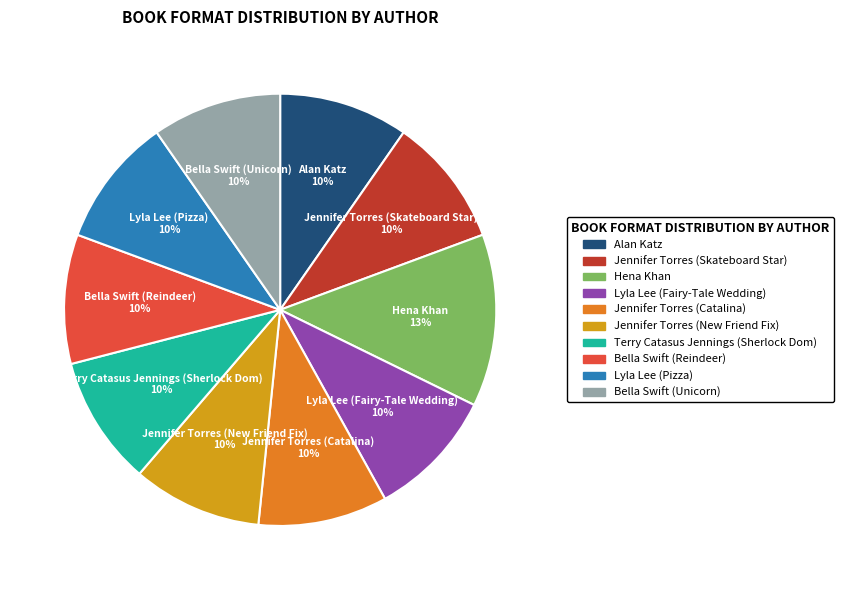

To the nearest percent, what is the average slice percentage?

10%